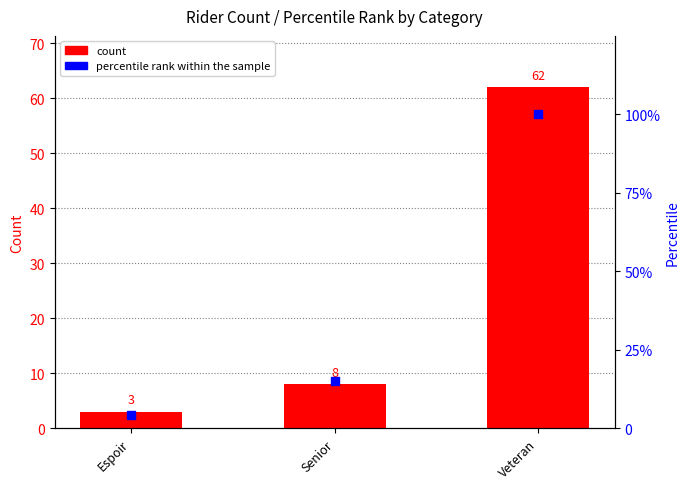

Which series has the largest total across all categories?

percentile rank within the sample